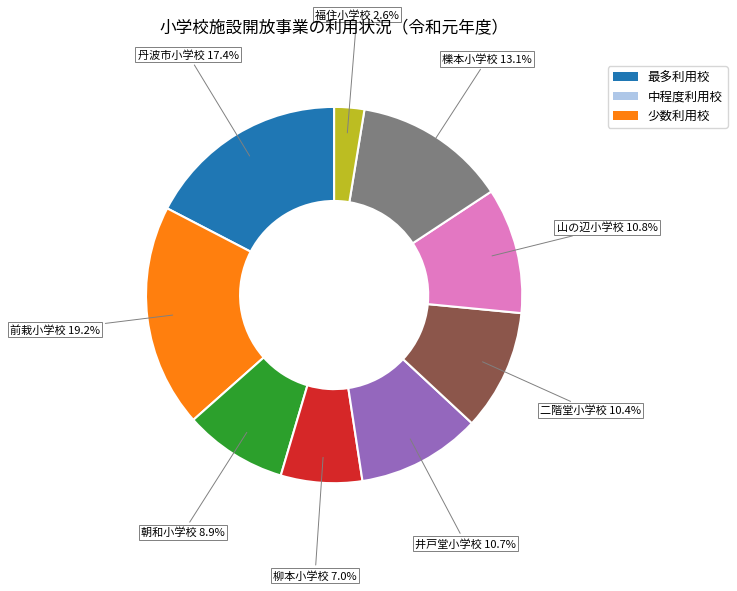

What is the ratio of the value at 丹波市小学校 to the value at 柳本小学校?

2.5